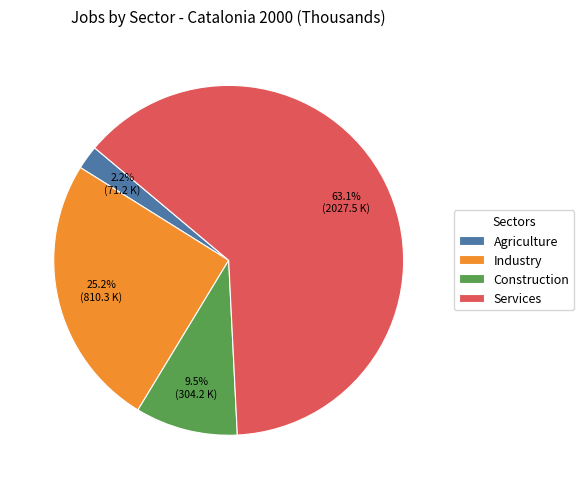

To the nearest percent, what is the difference between the largest and smallest slice percentages?

61%